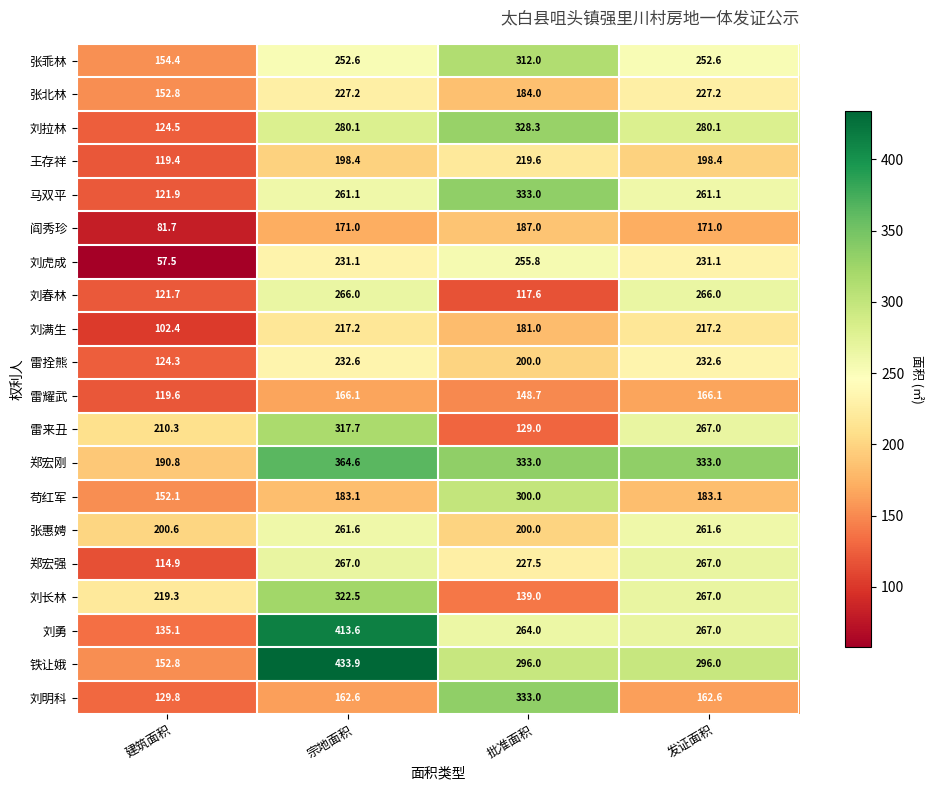

What is the highest value of the 雷拴熊 series?

232.6